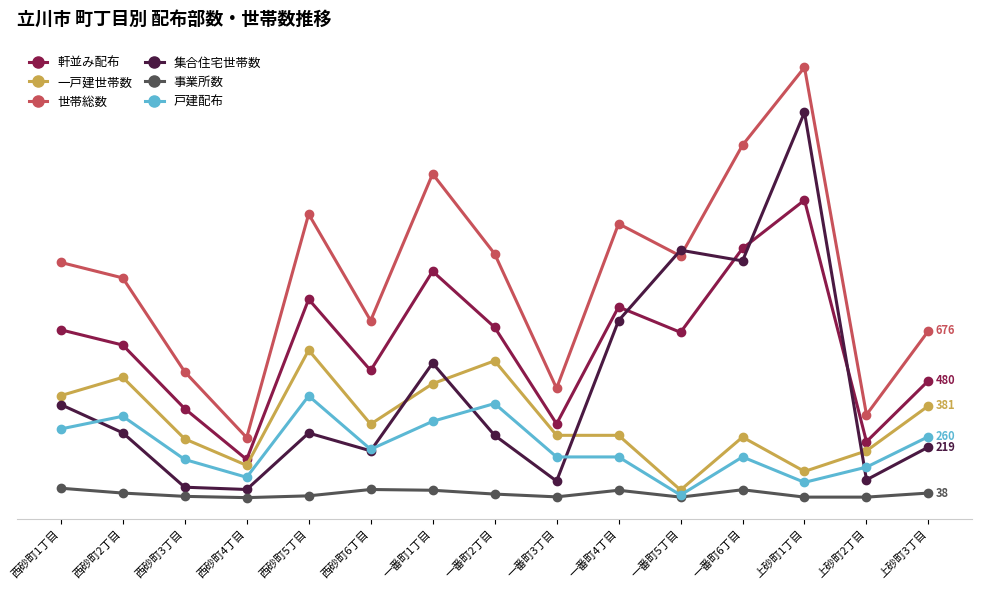

Where is the first local maximum for 事業所数?

西砂町6丁目